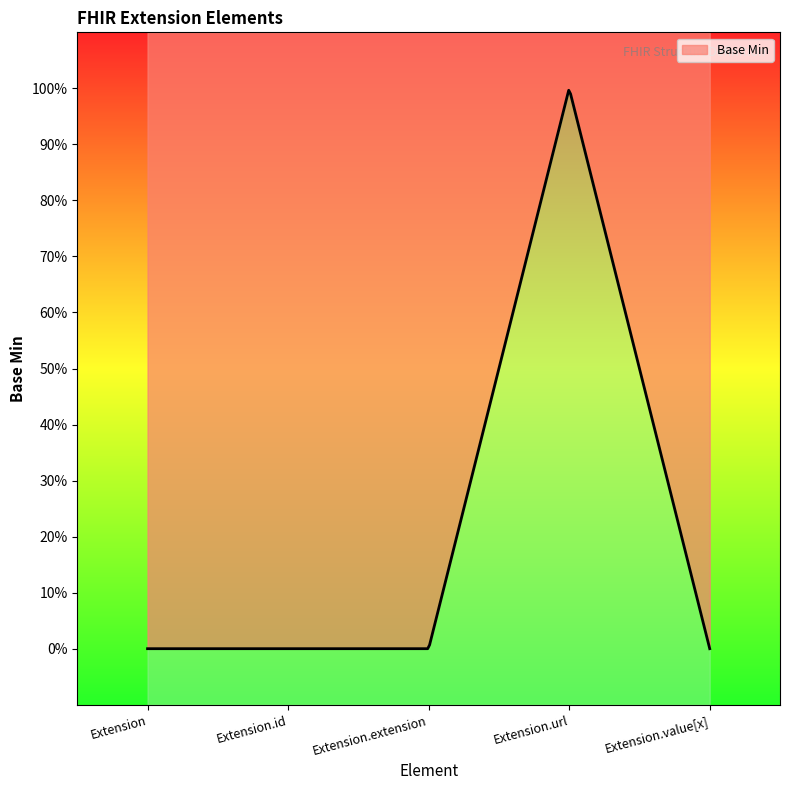

At which category does the chart reach its minimum across all series?

Extension